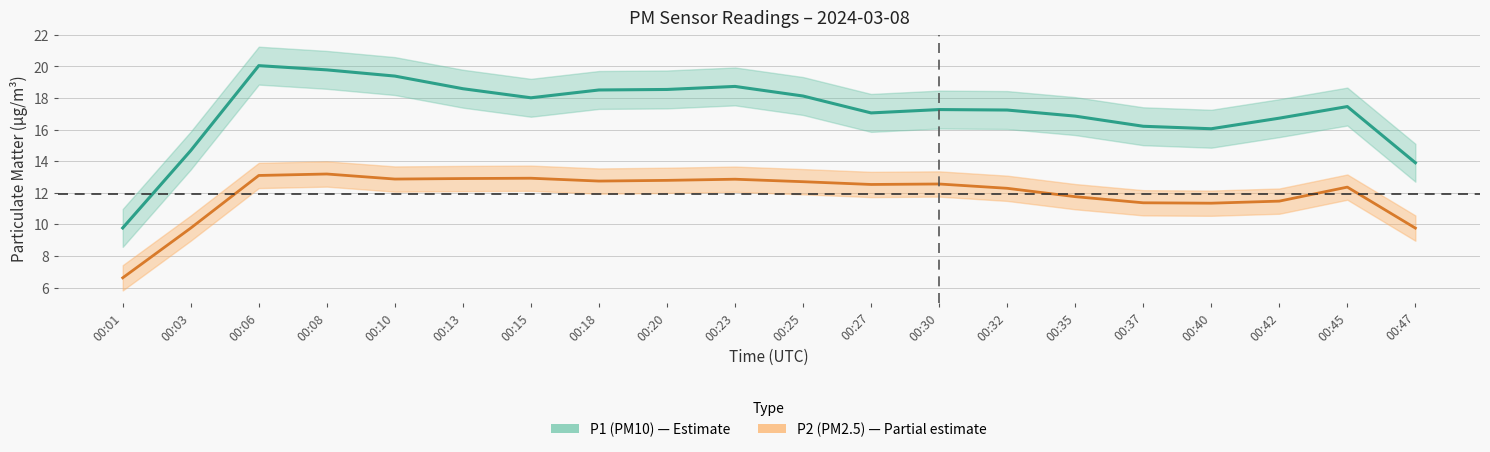

List the series in order of their overall mean, highest first.

P1, P2